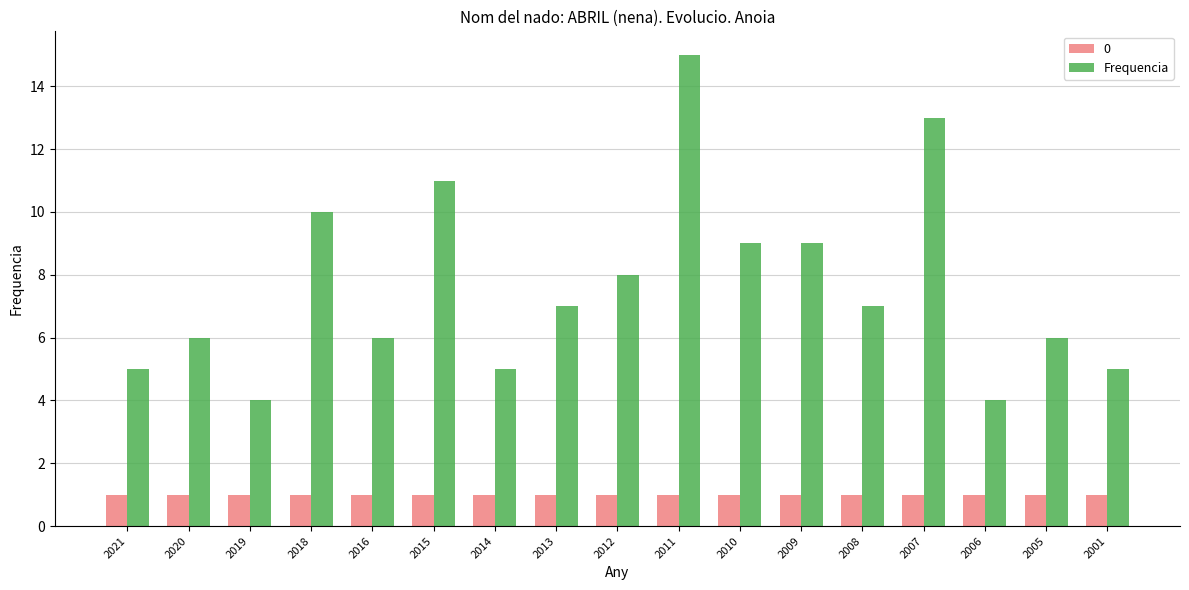

Rank the series at 2005 from highest to lowest value.

Frequencia, 0